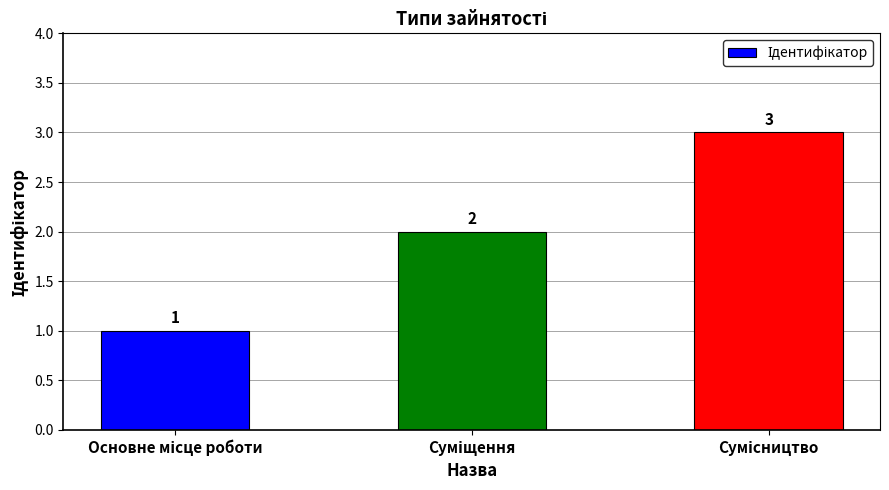

Count the values in the range 1 to 3.

3